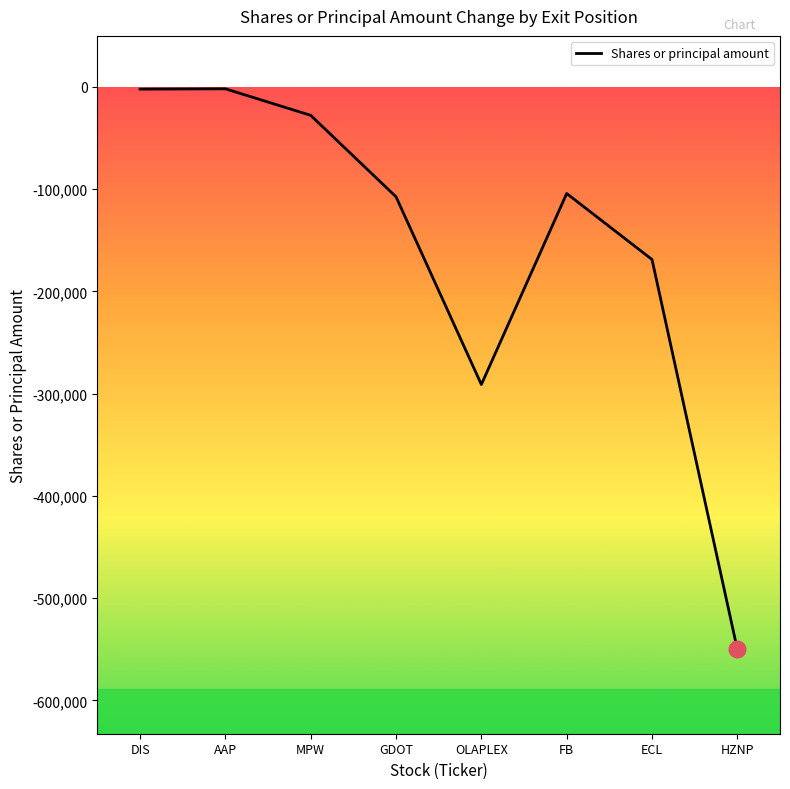

What is the minimum value shown in the chart?

-550134